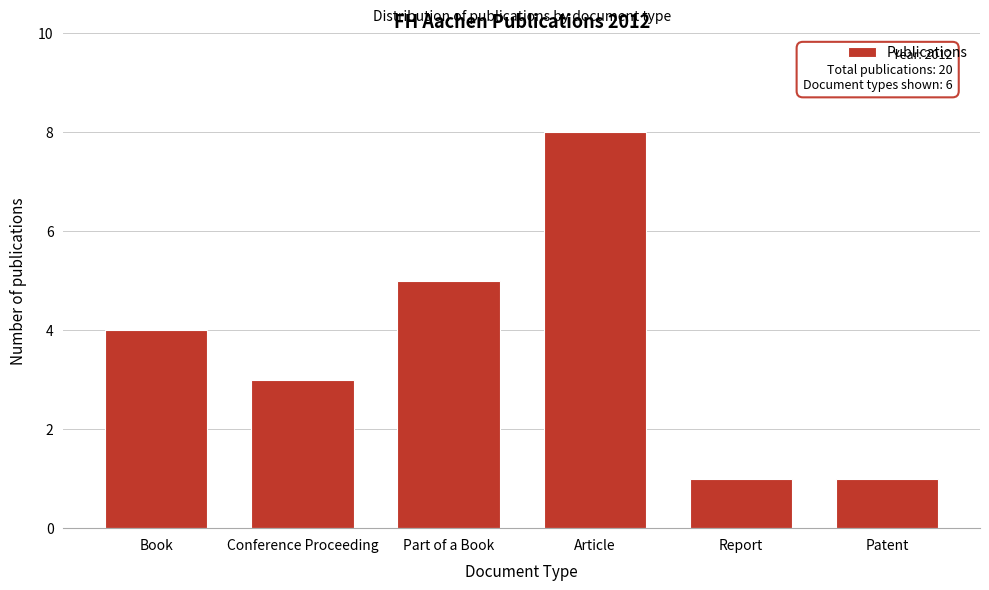

Reading right to left, transcribe all the data shown in this chart.

Patent=1	Report=1	Article=8	Part of a Book=5	Conference Proceeding=3	Book=4